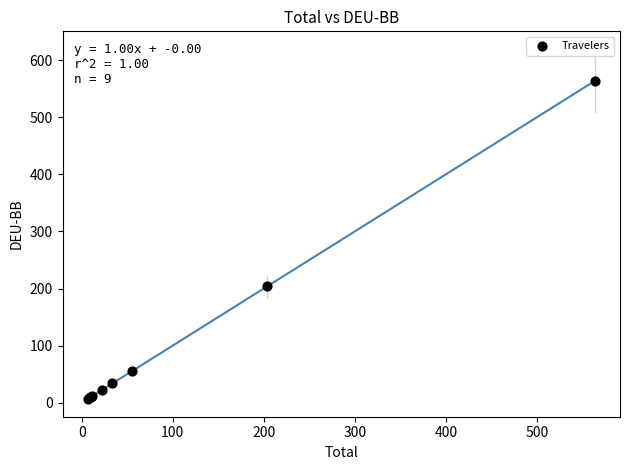

What Y value in the scatter plot is closest to 285?

203.7